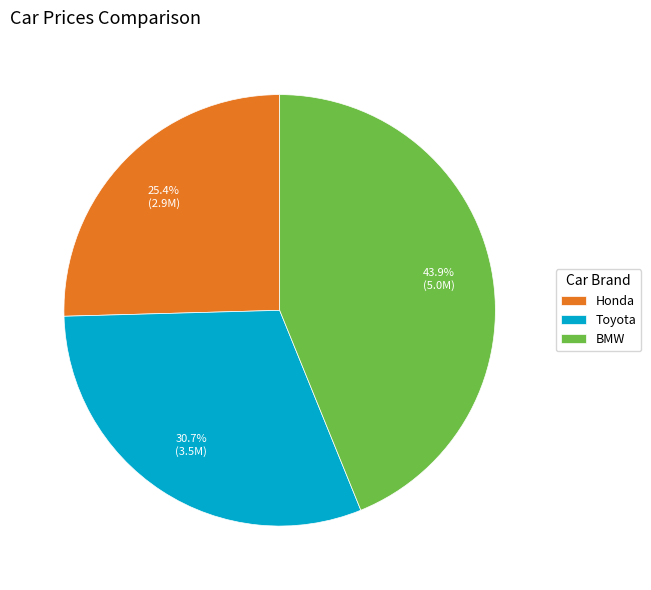

To the nearest percent, what is the average slice percentage?

33%